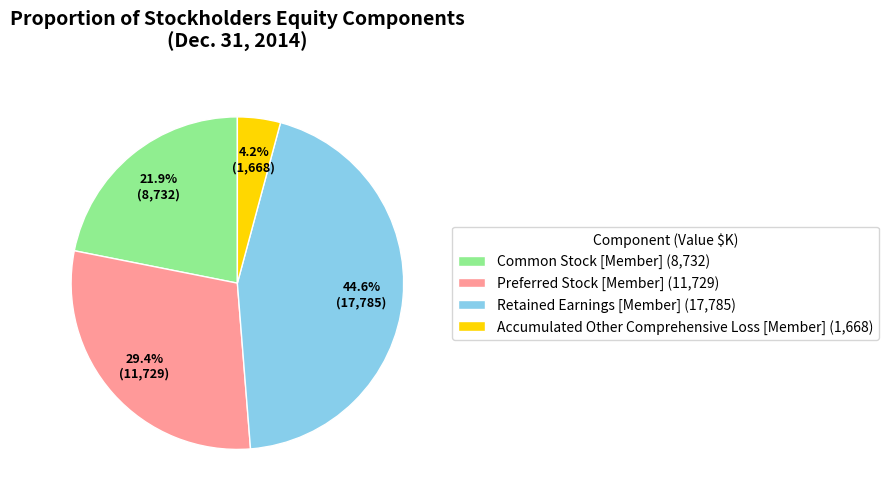

What percentage do Preferred Stock [Member] and Retained Earnings [Member] together represent?

73.9%